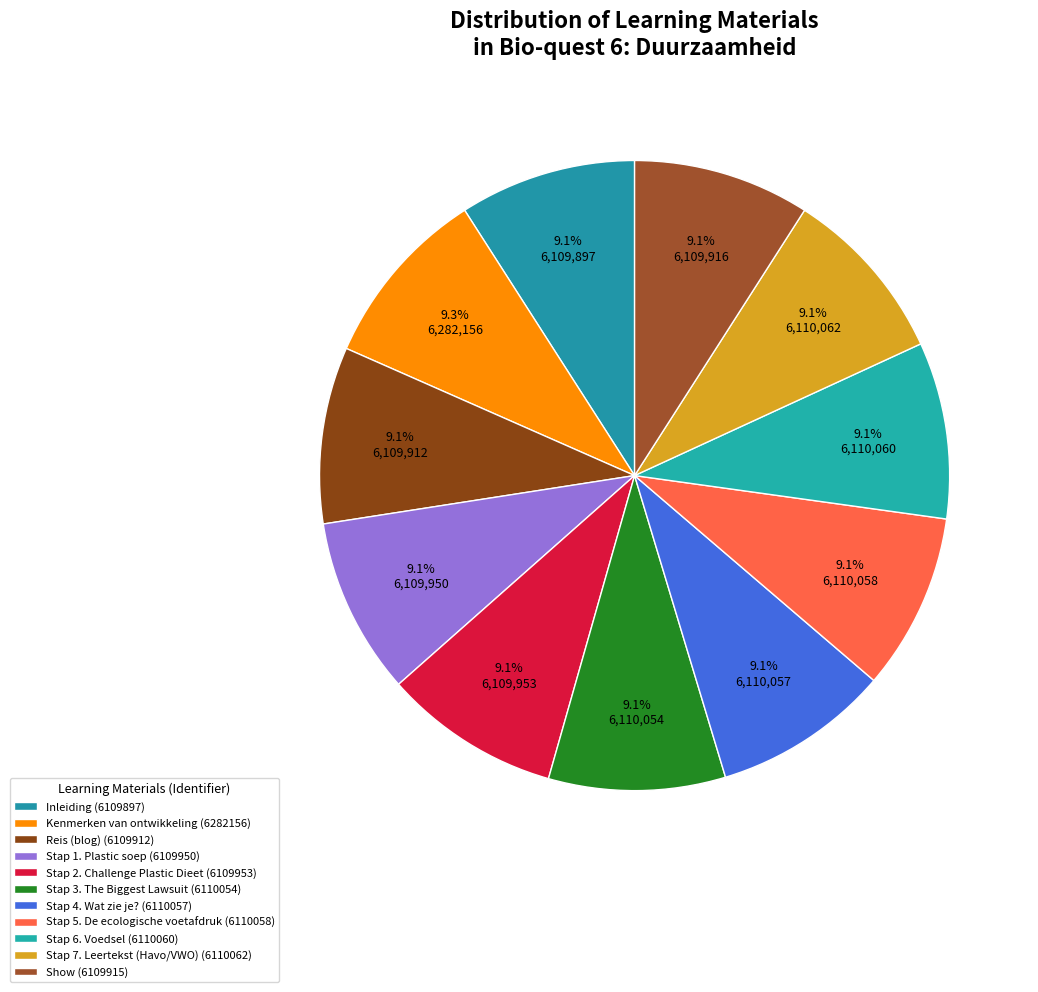

What is the total percentage of Inleiding and Stap 2. Challenge Plastic Dieet?

18.1%